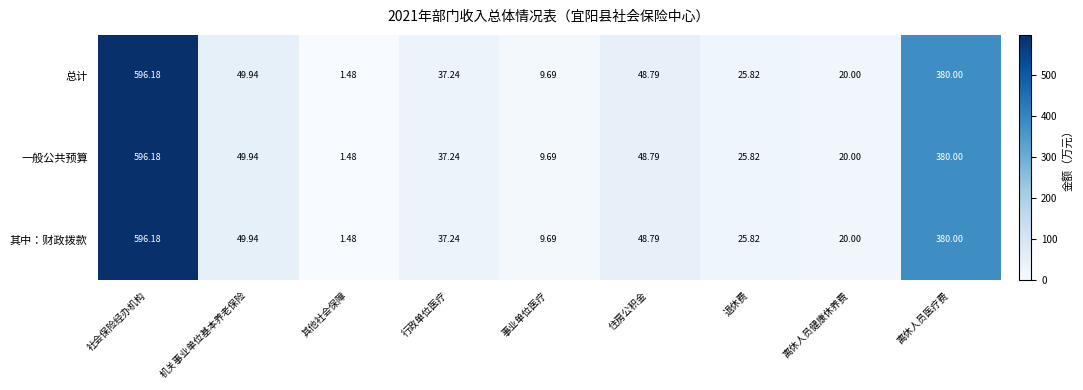

Is the value of 一般公共预算 at 离休人员医疗费 greater than the value of 其中：财政拨款 at 行政单位医疗?

Yes